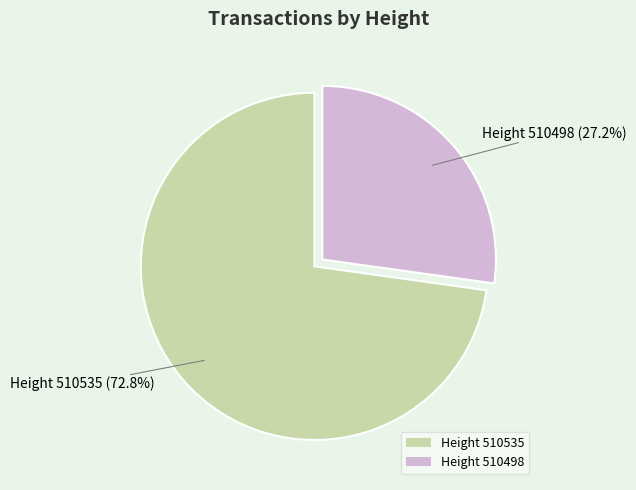

How many segments does this pie chart have?

2